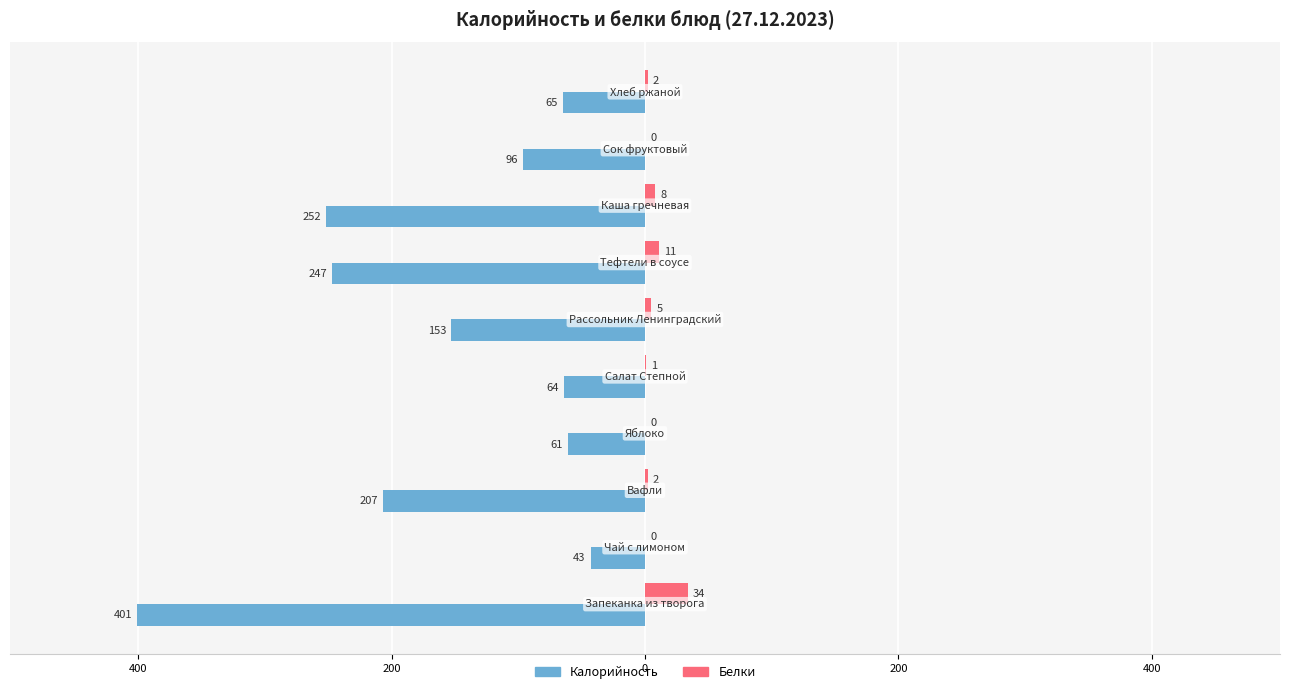

What are all the series names shown in the legend?

Калорийность, Белки